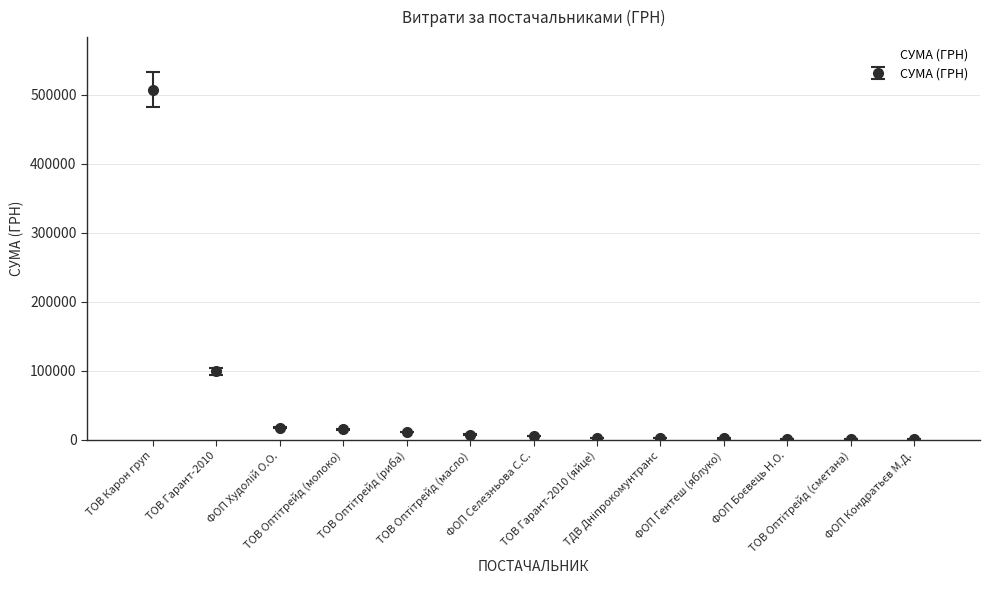

Where does the data first go above 5400?

ТОВ Карон груп